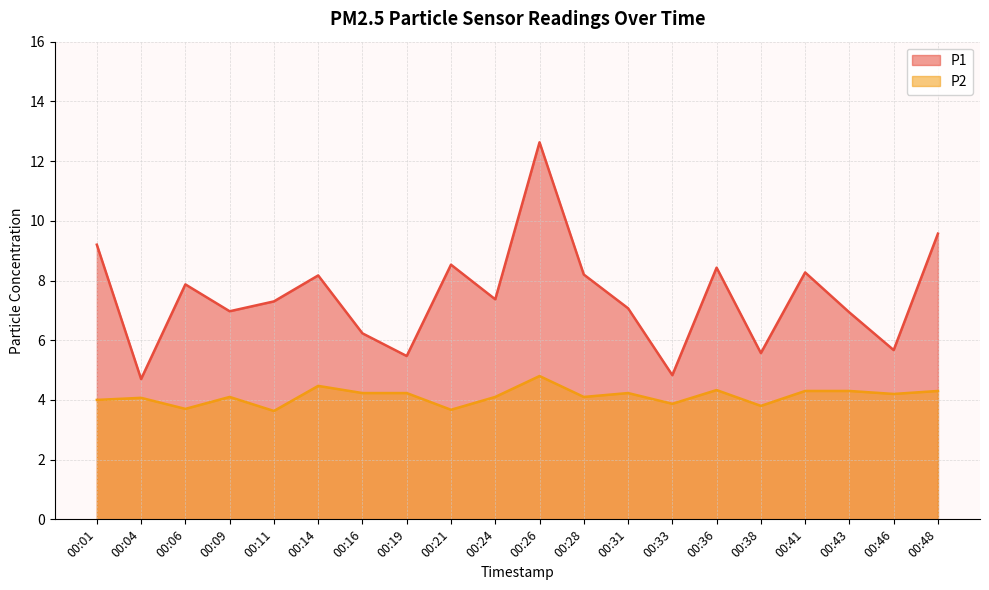

What are all the series names shown in the legend?

P1, P2